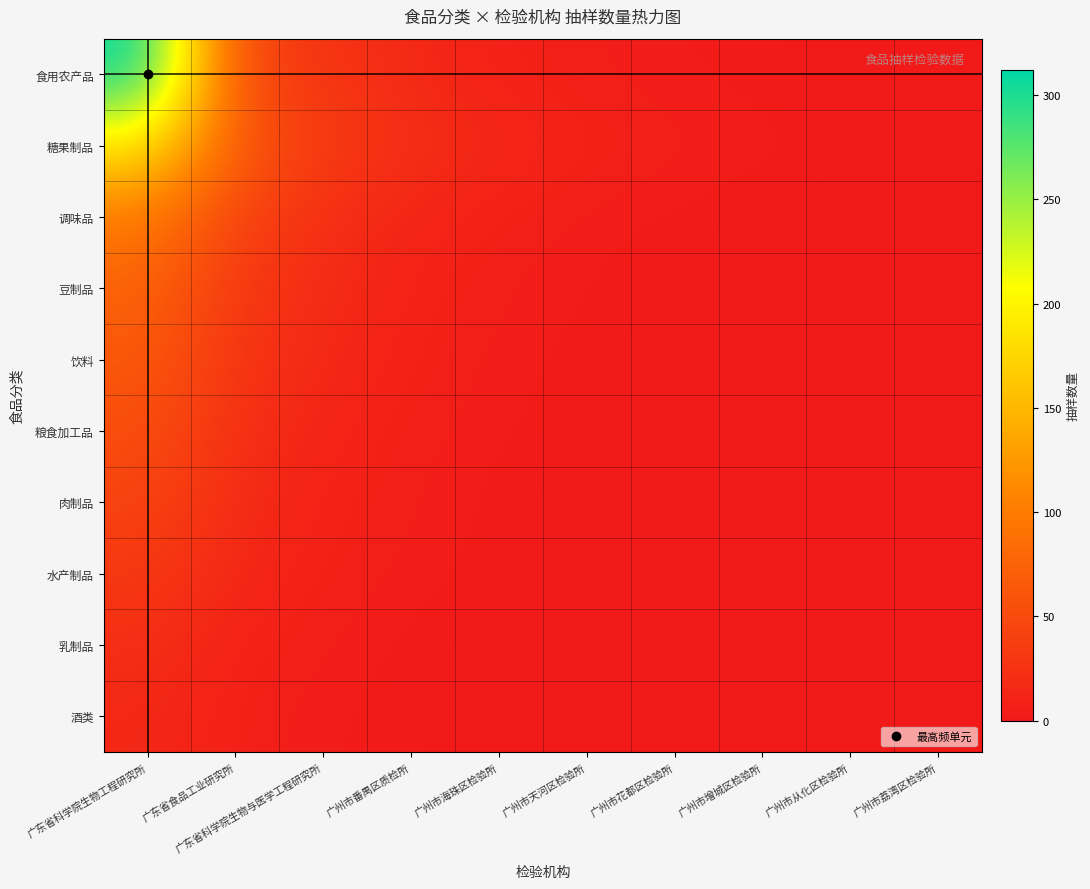

How many data points does each series have?

10